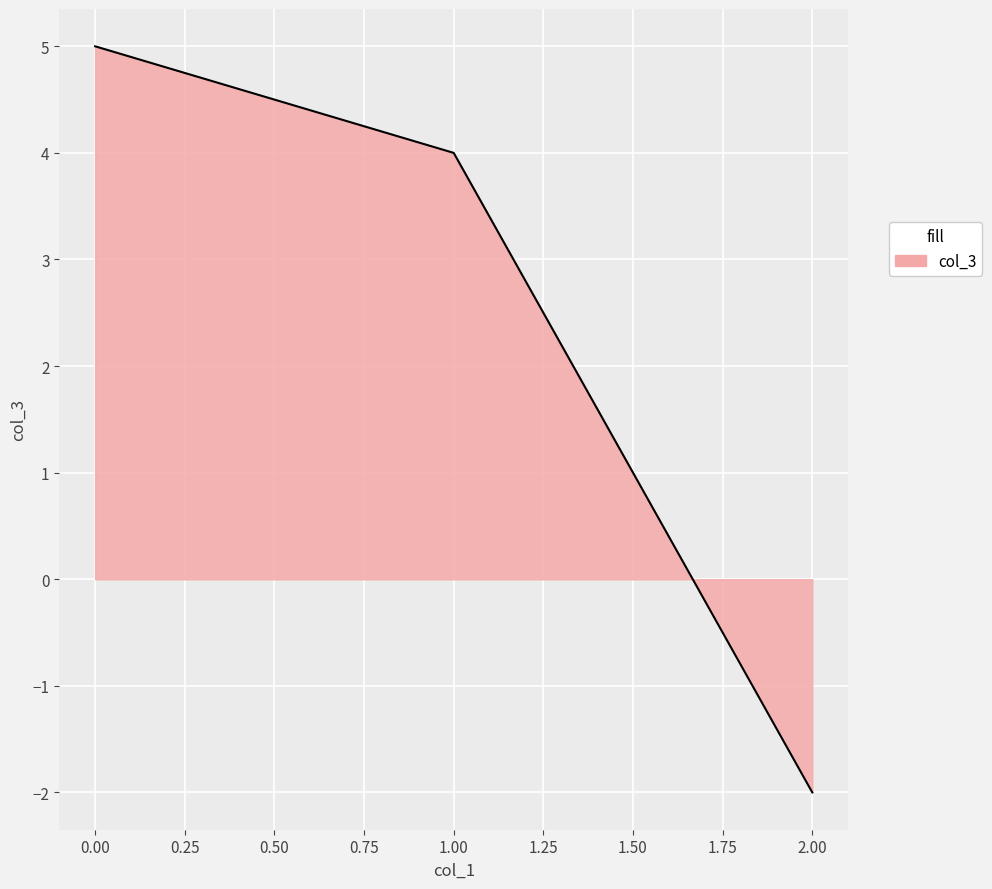

What position from the right is 0.00?

3